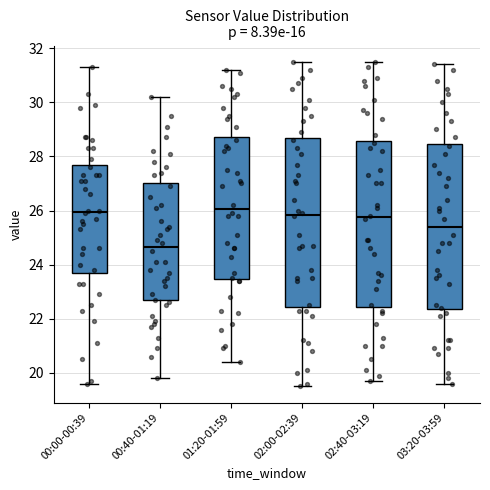

Where does the median line of the box for 02:00-02:39 sit on the y-axis? The values are not printed on the chart, so give them approximately, as read against the axis.

25.8